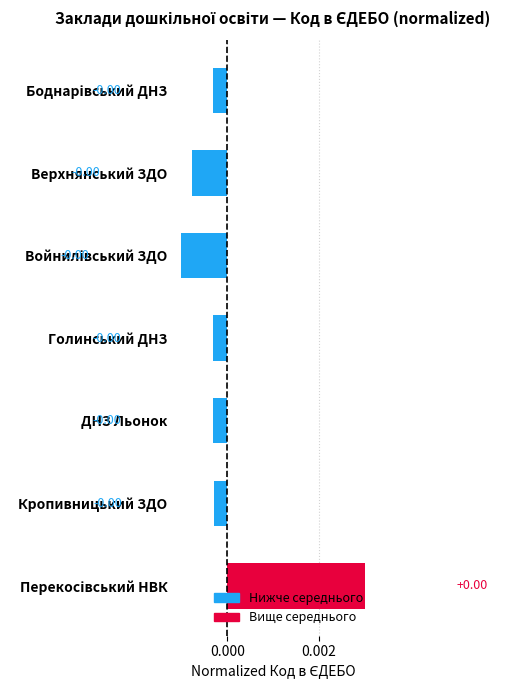

How many negative values are there?

6